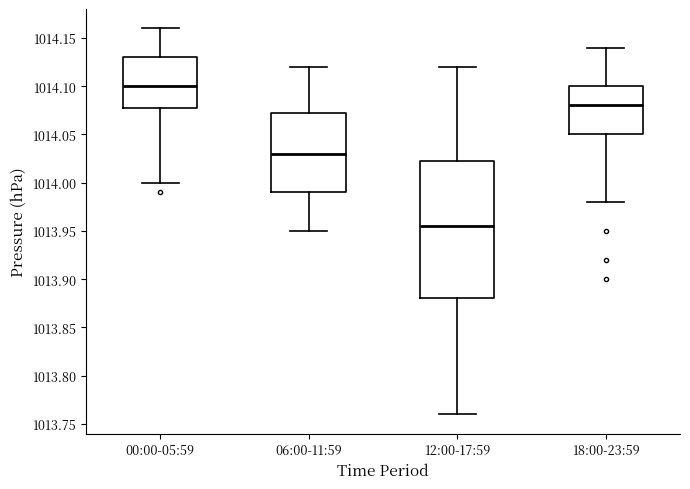

Reading left to right, transcribe this box plot: for each box, give where its median line is, the range the box spans, and where its two whiskers end, as read against the y-axis. The values are not printed on the chart, so give them approximately, as read against the axis.

00:00-05:59: median 1014.100, box 1014.080 to 1014.130, whiskers 1014.000 to 1014.160
06:00-11:59: median 1014.030, box 1013.990 to 1014.075, whiskers 1013.950 to 1014.120
12:00-17:59: median 1013.955, box 1013.880 to 1014.025, whiskers 1013.760 to 1014.120
18:00-23:59: median 1014.080, box 1014.050 to 1014.100, whiskers 1013.980 to 1014.140